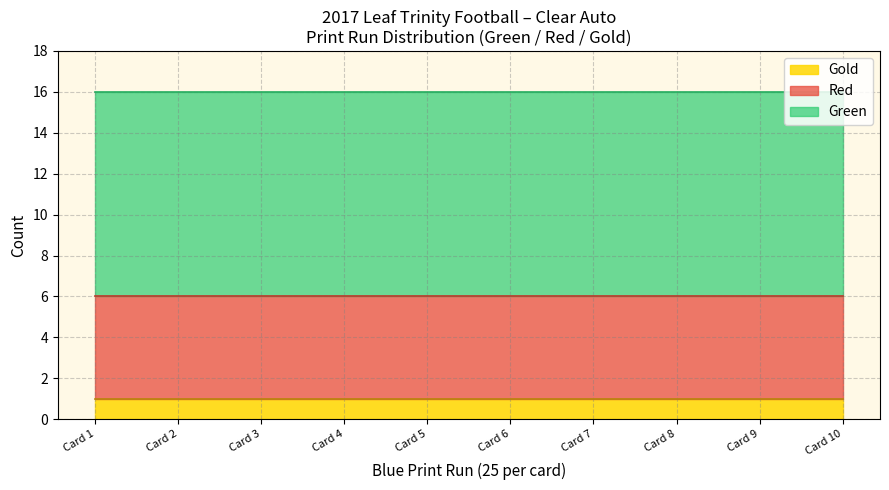

At 25, list the series in order from largest to smallest.

Green, Red, Gold